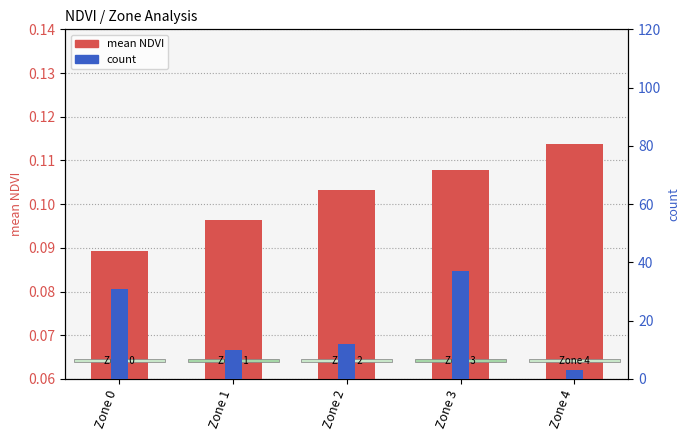

What is the lowest value of the mean NDVI series?

0.1